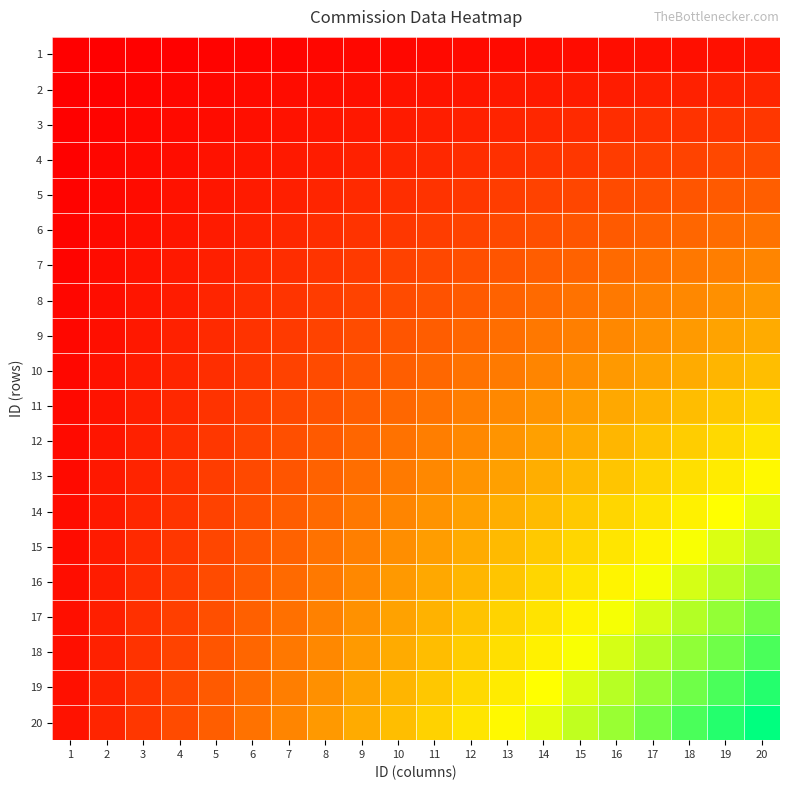

What is the difference between the highest and lowest values at 20?

380